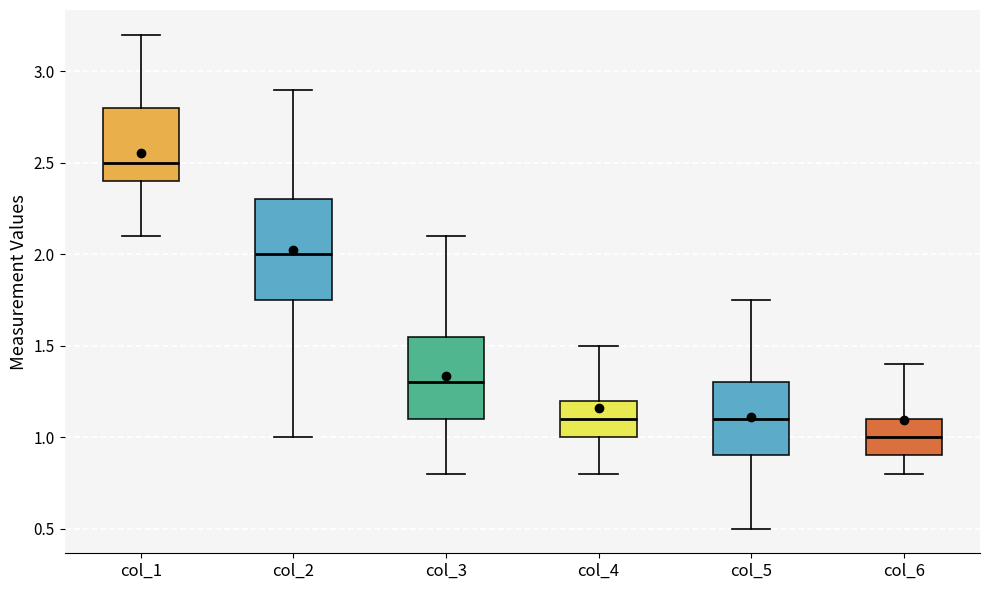

Reading left to right, read every box against the y-axis: the position of its median line, the range the box covers, and the ends of its whiskers. The values are not printed on the chart, so give them approximately, as read against the axis.

col_1: median 2.50, box 2.40 to 2.80, whiskers 2.10 to 3.20
col_2: median 2.00, box 1.75 to 2.30, whiskers 1.00 to 2.90
col_3: median 1.30, box 1.10 to 1.55, whiskers 0.80 to 2.10
col_4: median 1.10, box 1.00 to 1.20, whiskers 0.80 to 1.50
col_5: median 1.10, box 0.90 to 1.30, whiskers 0.50 to 1.75
col_6: median 1.00, box 0.90 to 1.10, whiskers 0.80 to 1.40